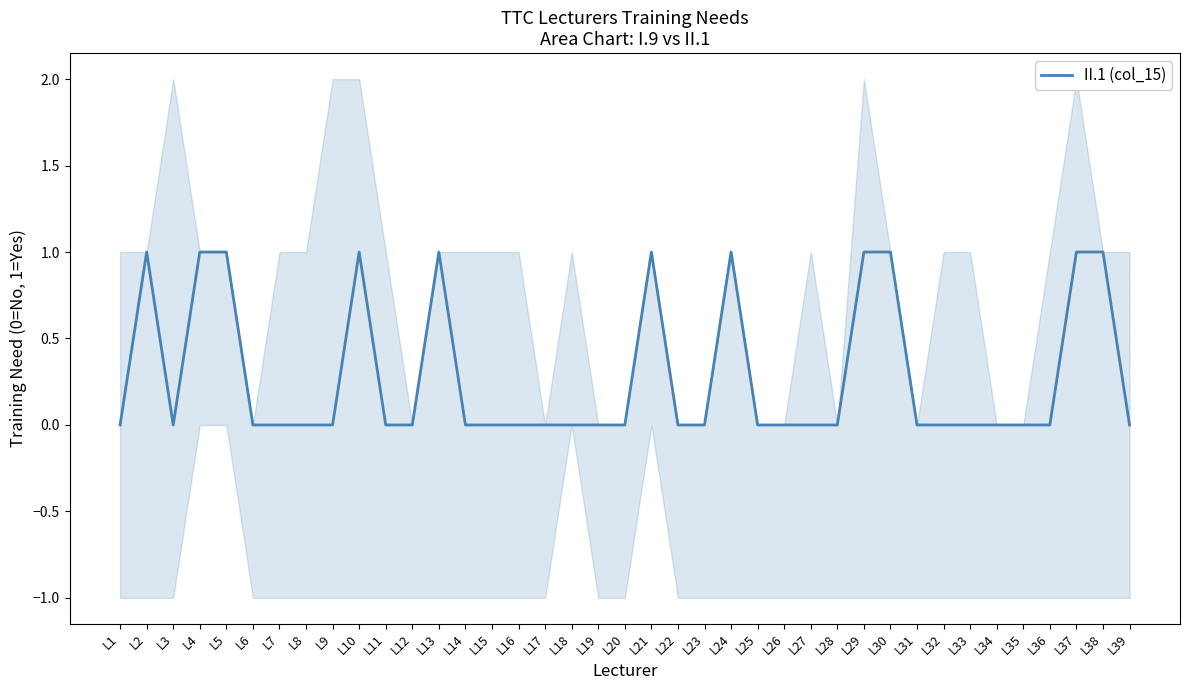

What is the greatest value displayed?

1